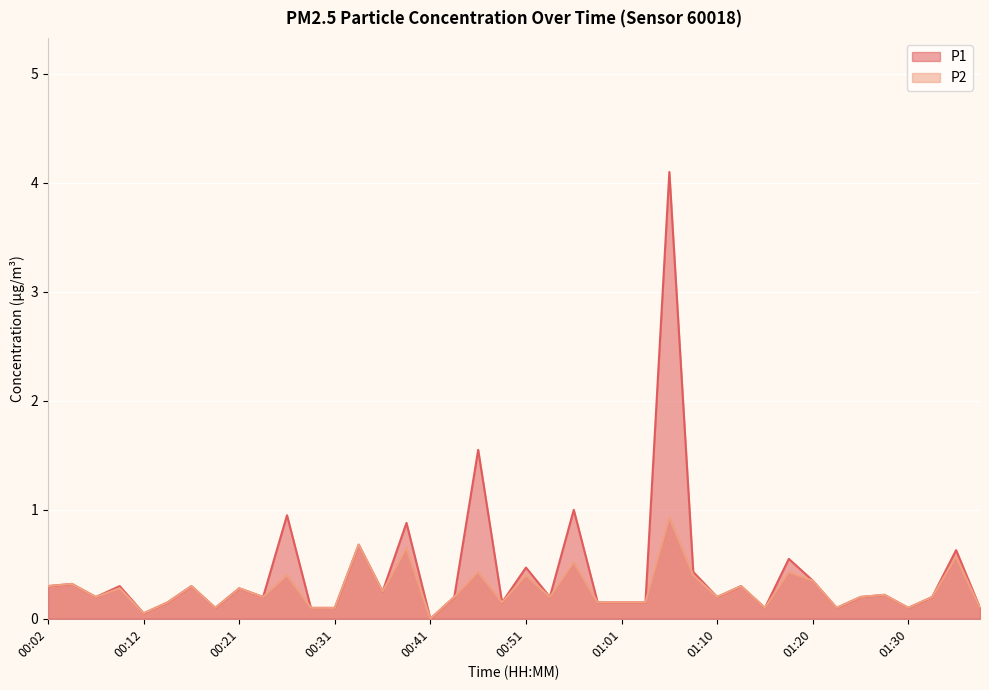

True or false: P2 and P1 intersect in this chart.

False